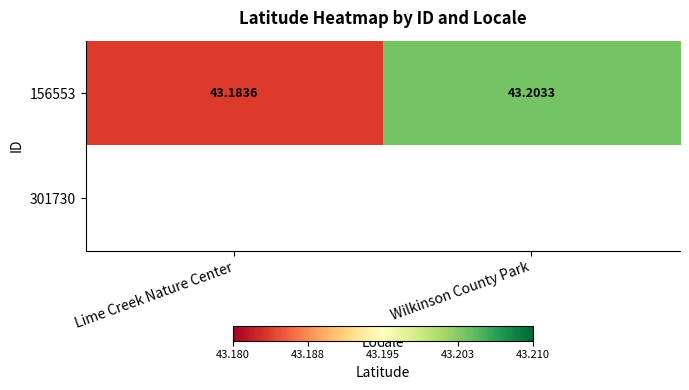

At which label does 156553 reach its peak?

Wilkinson County Park